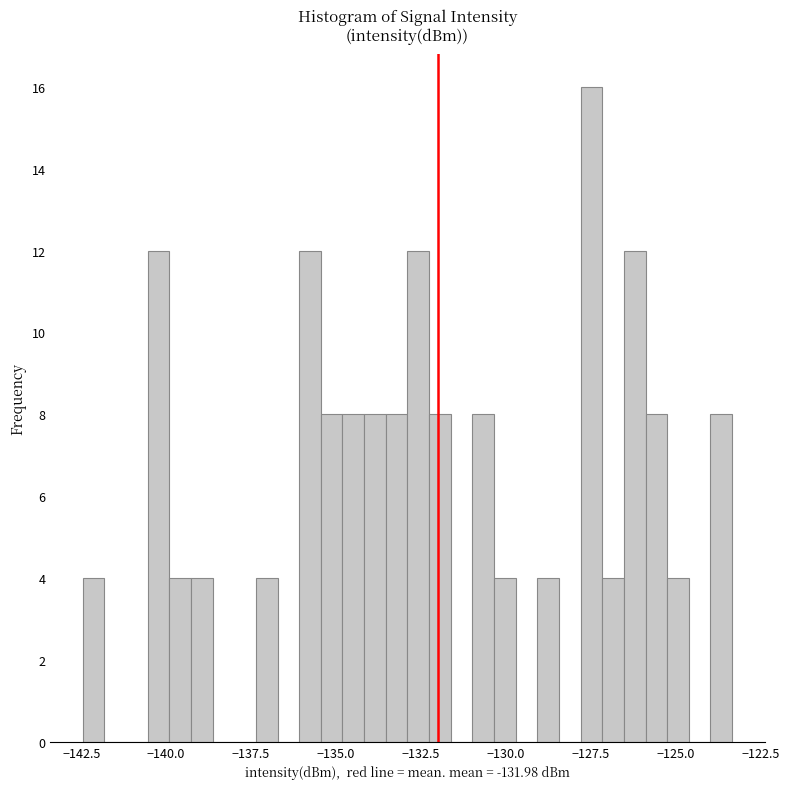

Read against the x-axis, roughly where is the centre of the tallest bar?

-127.5